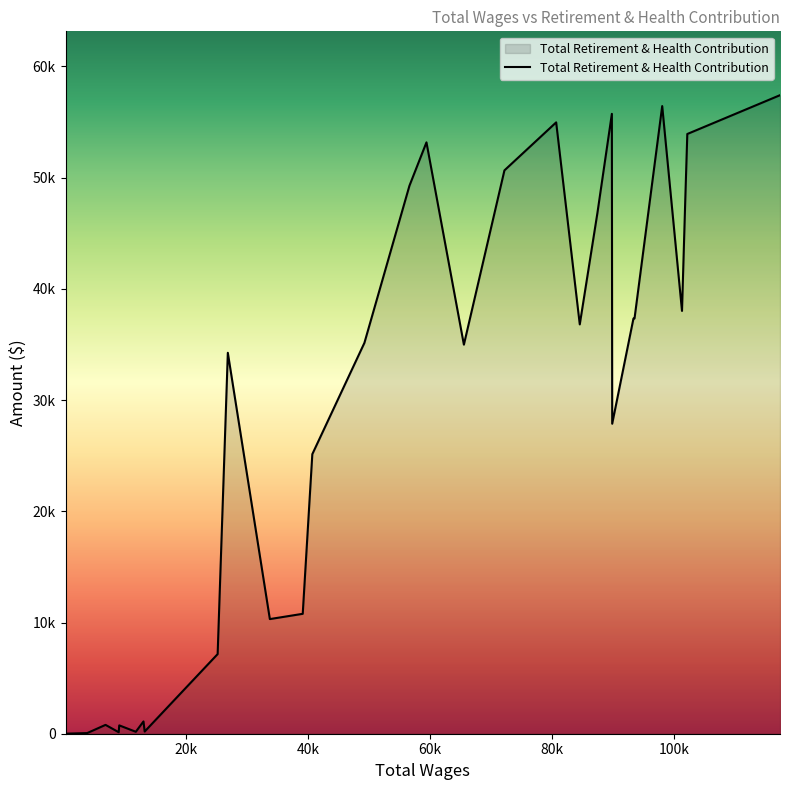

What value does the data have at 100k, to the nearest 10?

40